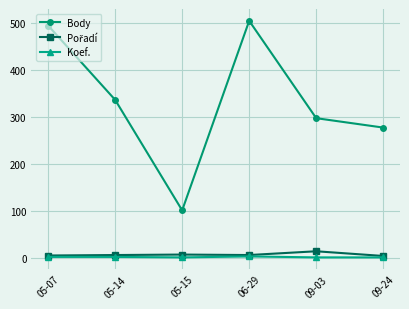

What is the label of the 3rd point from the right?

06-29